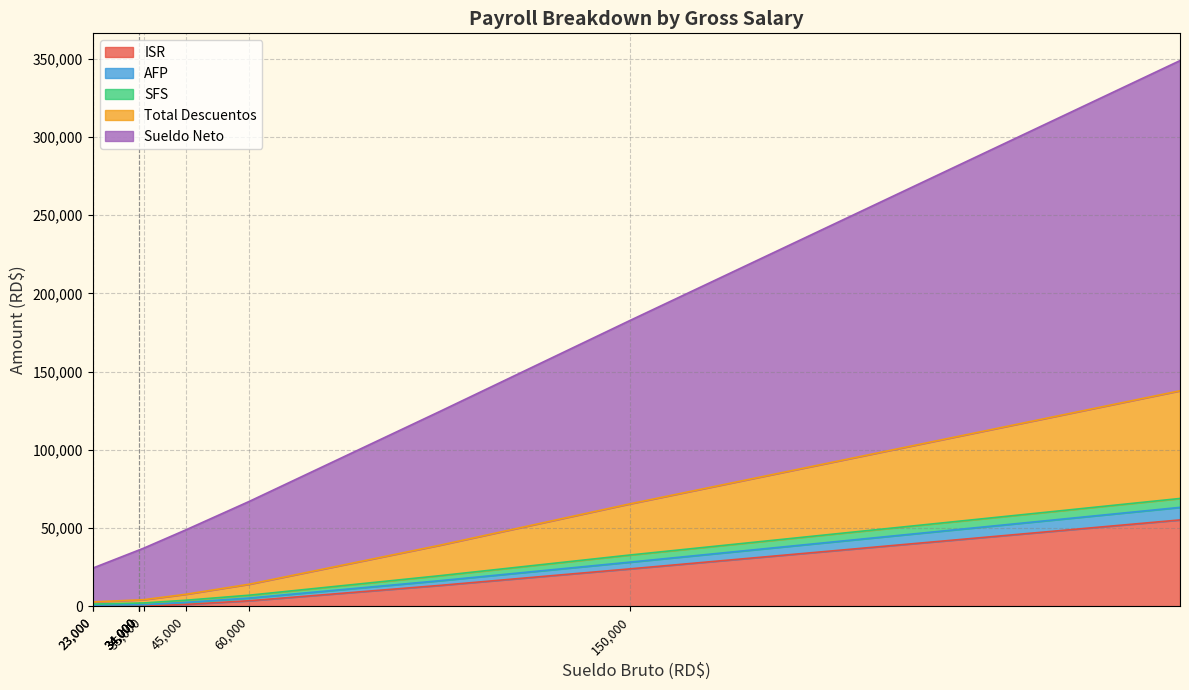

At which category does AFP reach its first local valley?

23000